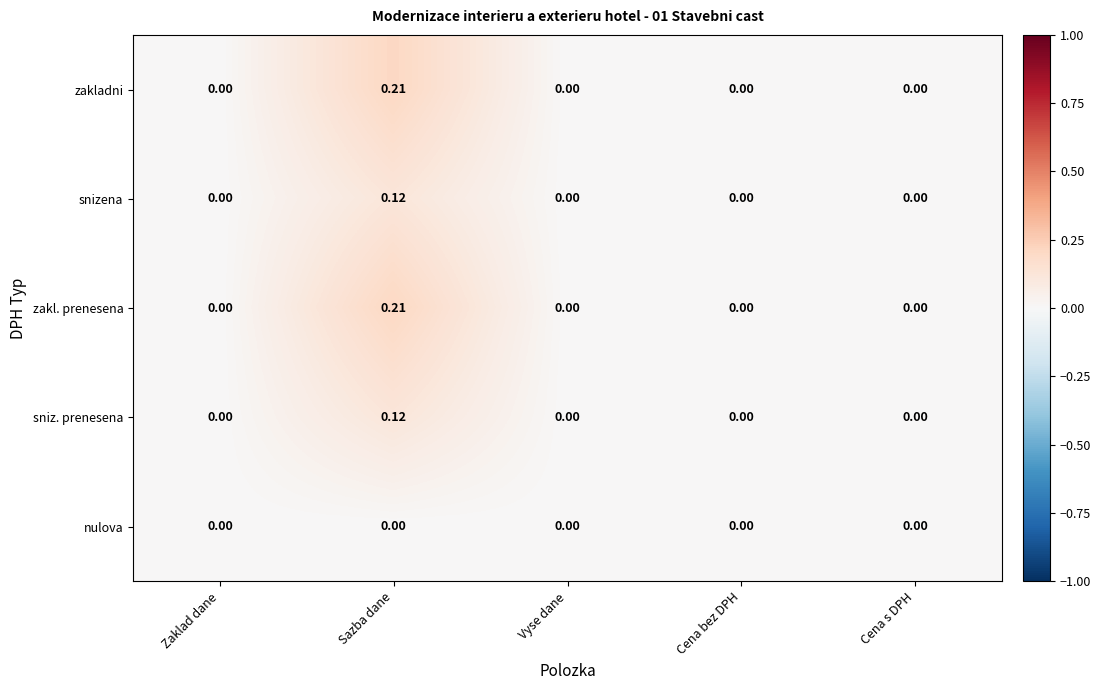

Count the number of data series in this chart.

5